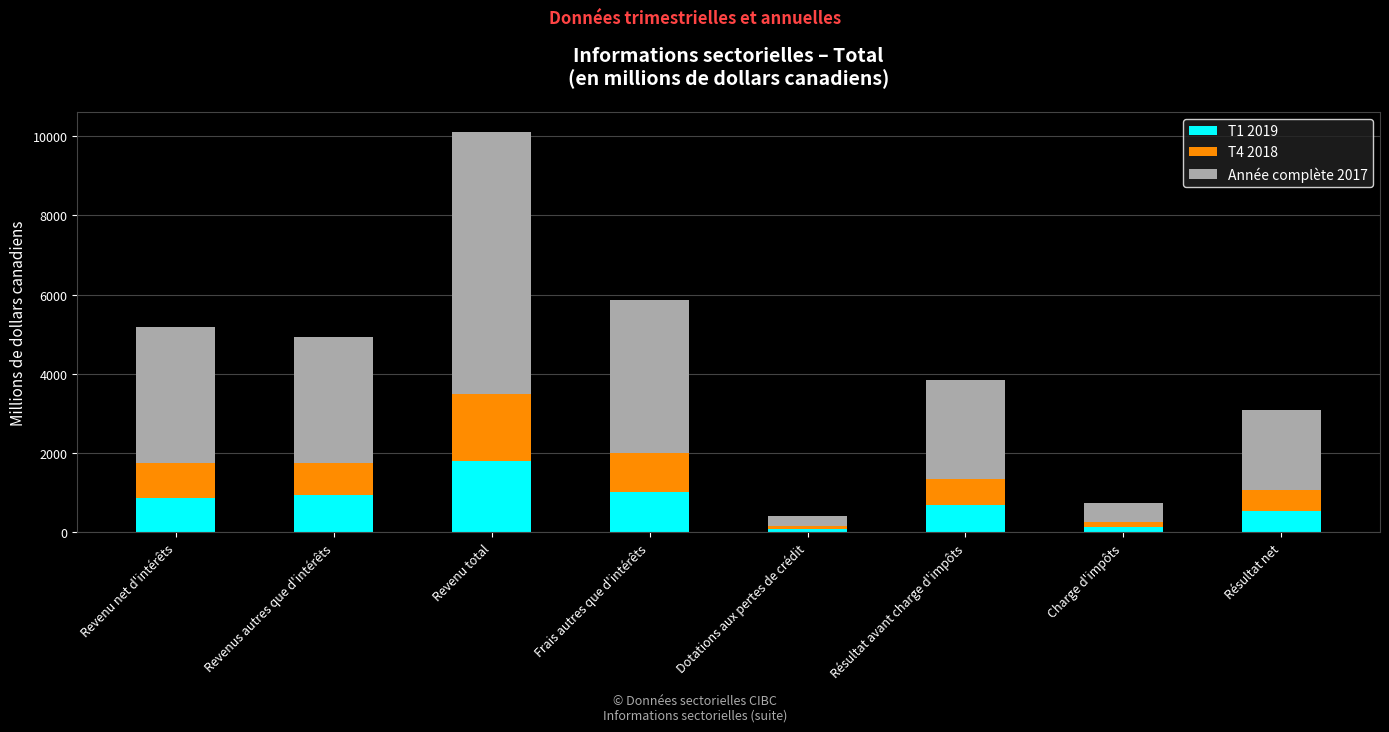

What is the sum of the T1 2019 values at Résultat avant charge d'impôts and Revenu net d'intérêts?

1548